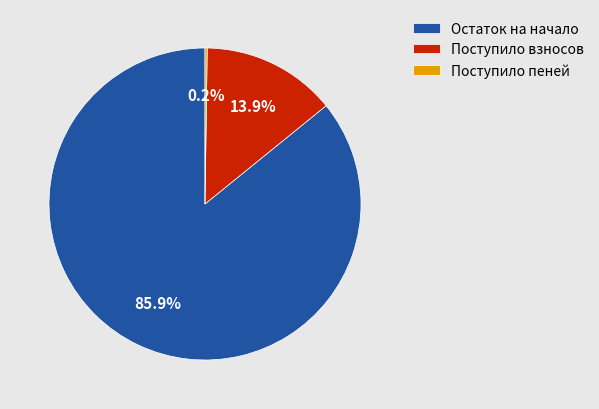

Which slice is the largest?

Остаток на начало